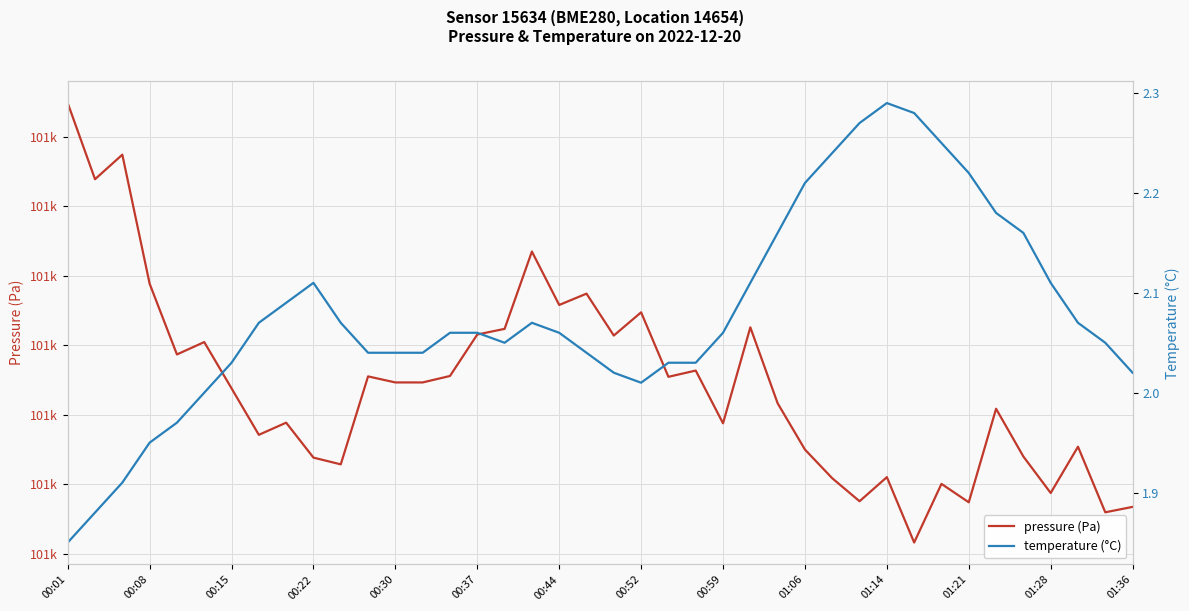

List the labels in order of temperature value, largest first.

30, 31, 29, 32, 28, 33, 27, 34, 26, 35, 01:06, 25, 36, 00:59, 00:52, 01:14, 17, 37, 14, 15, 18, 24, 16, 38, 01:21, 01:28, 01:36, 19, 00:44, 22, 23, 20, 39, 21, 00:37, 00:30, 00:22, 00:15, 00:08, 00:01